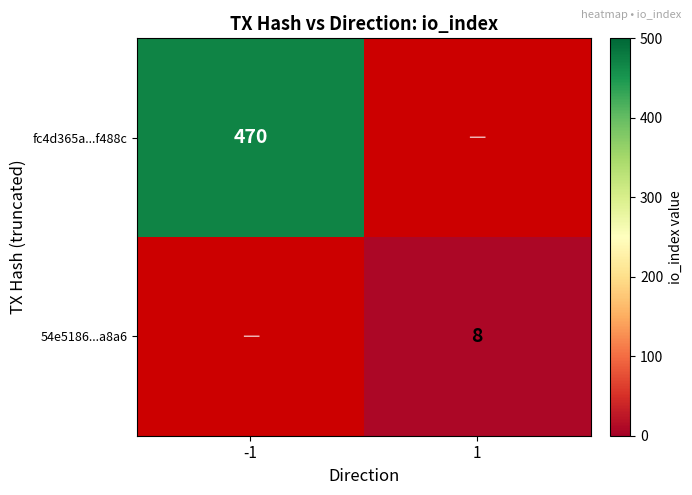

Is it true that 54e5186...a8a6 equals 8 at 1?

True